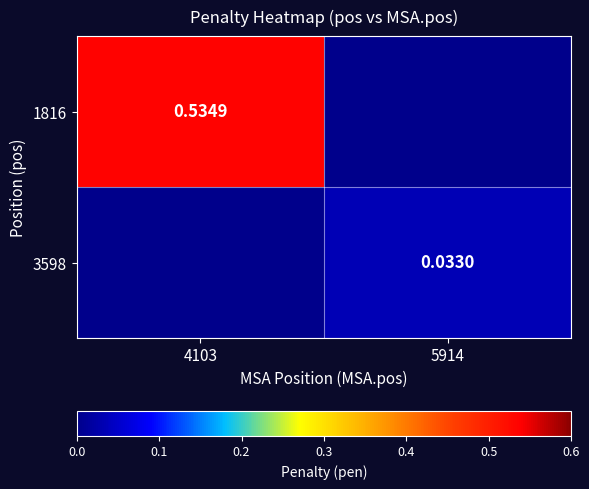

Rank the series by their average value, from lowest to highest.

3598, 1816